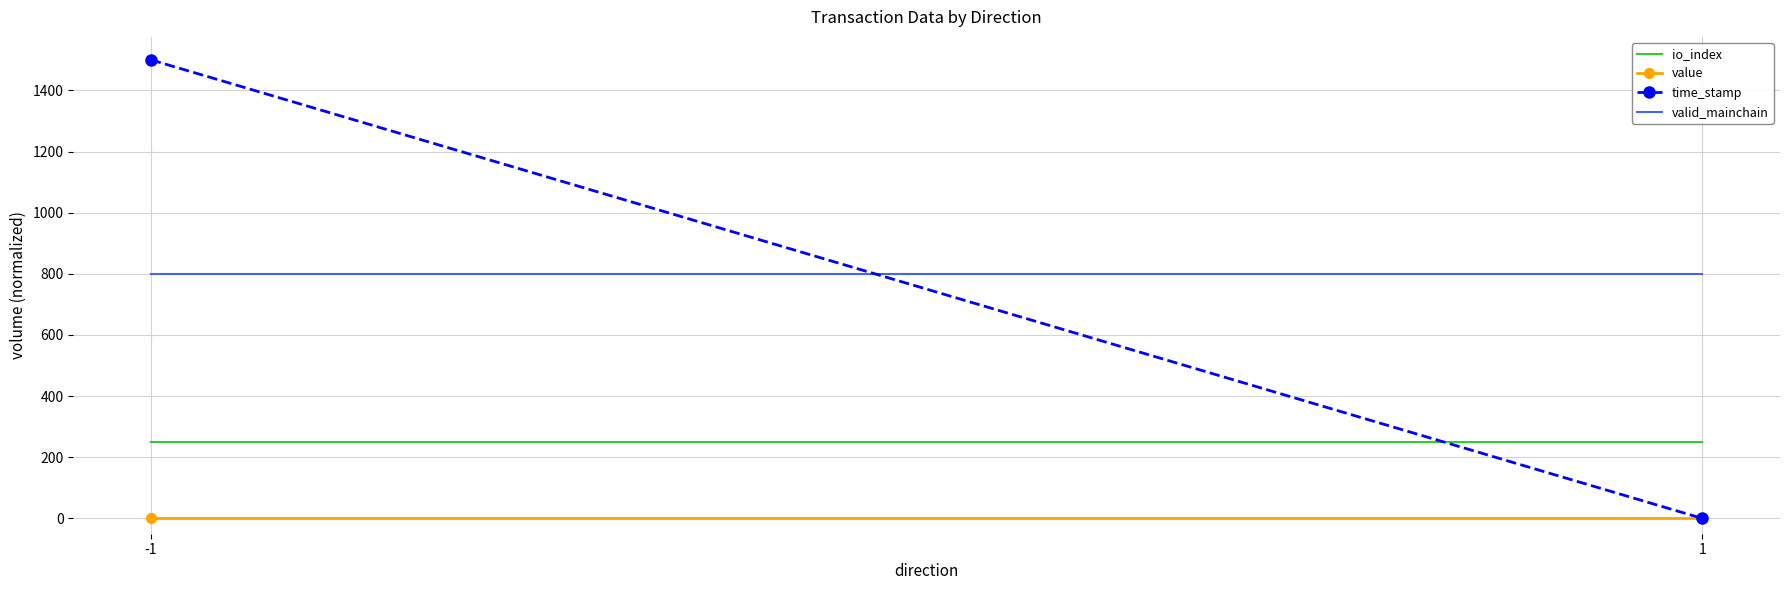

The time_stamp series shows 2686.9 at -1. True or false?

False